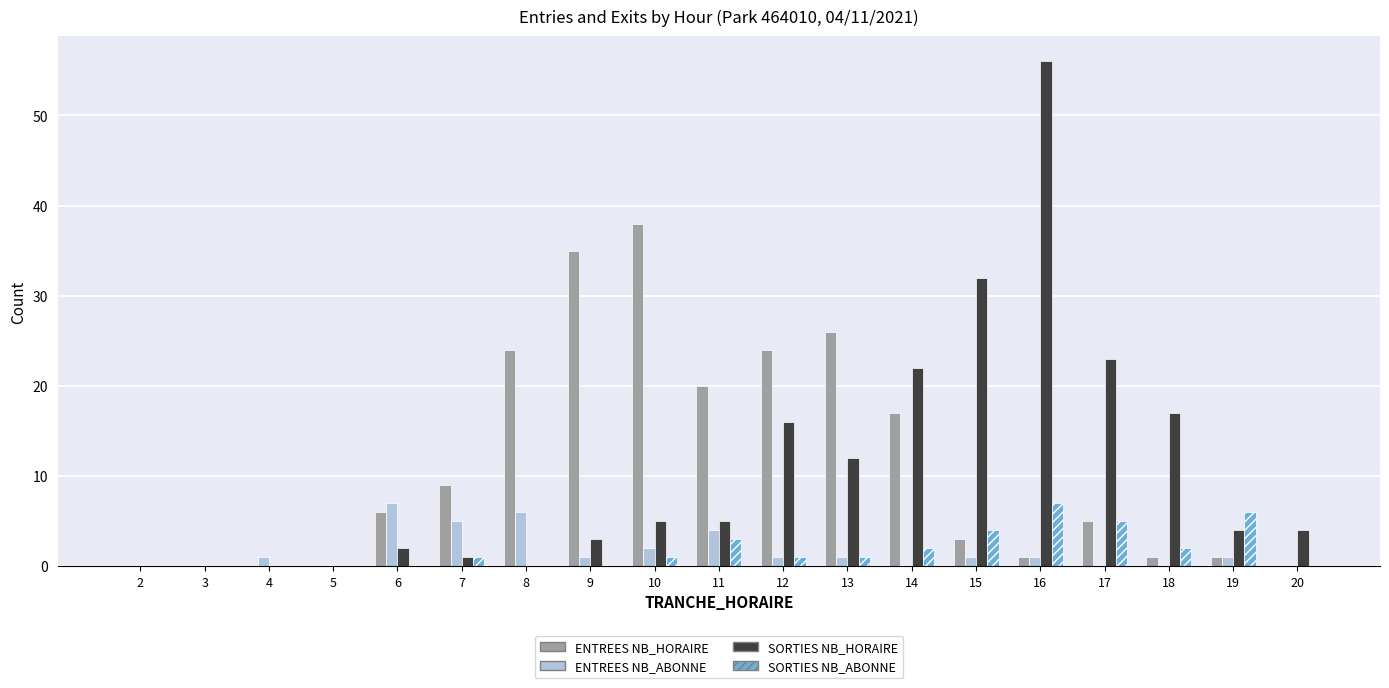

Is the value of SORTIES NB_HORAIRE at 19 greater than the value of ENTREES NB_ABONNE at 15?

Yes